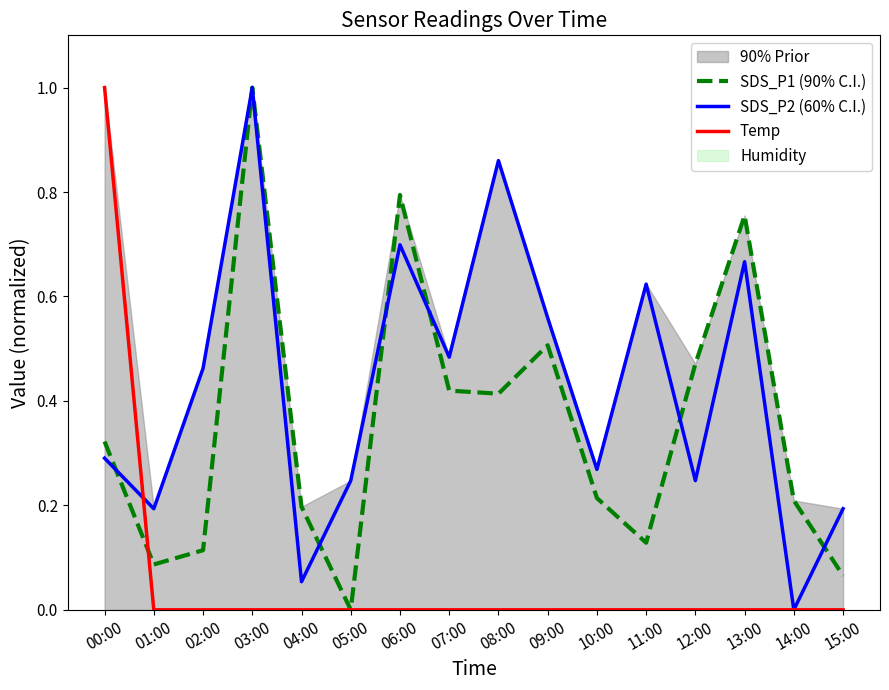

True or false: Temp and SDS_P2 (60% C.I.) intersect in this chart.

True